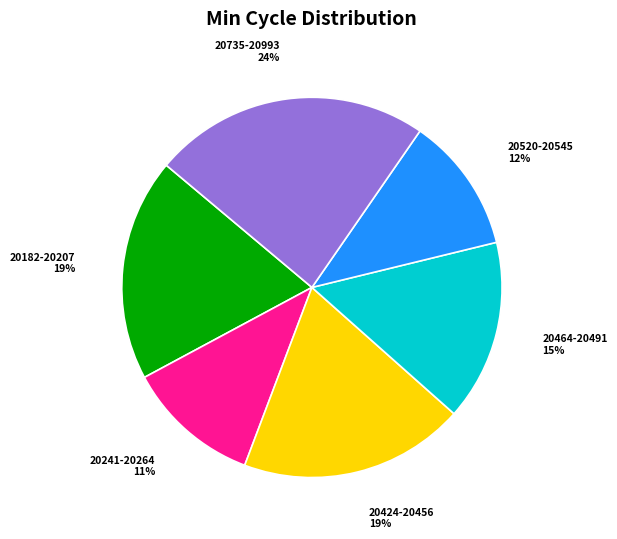

To the nearest percent, what is the average slice percentage?

17%